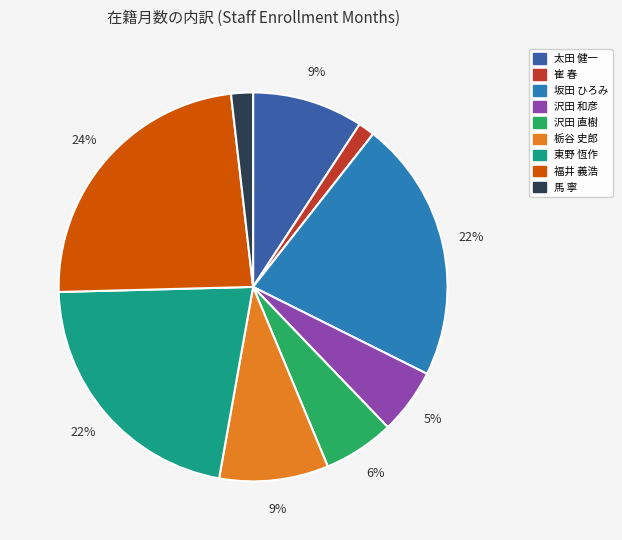

What percentage is the 坂田 ひろみ slice, to the nearest percent?

22%